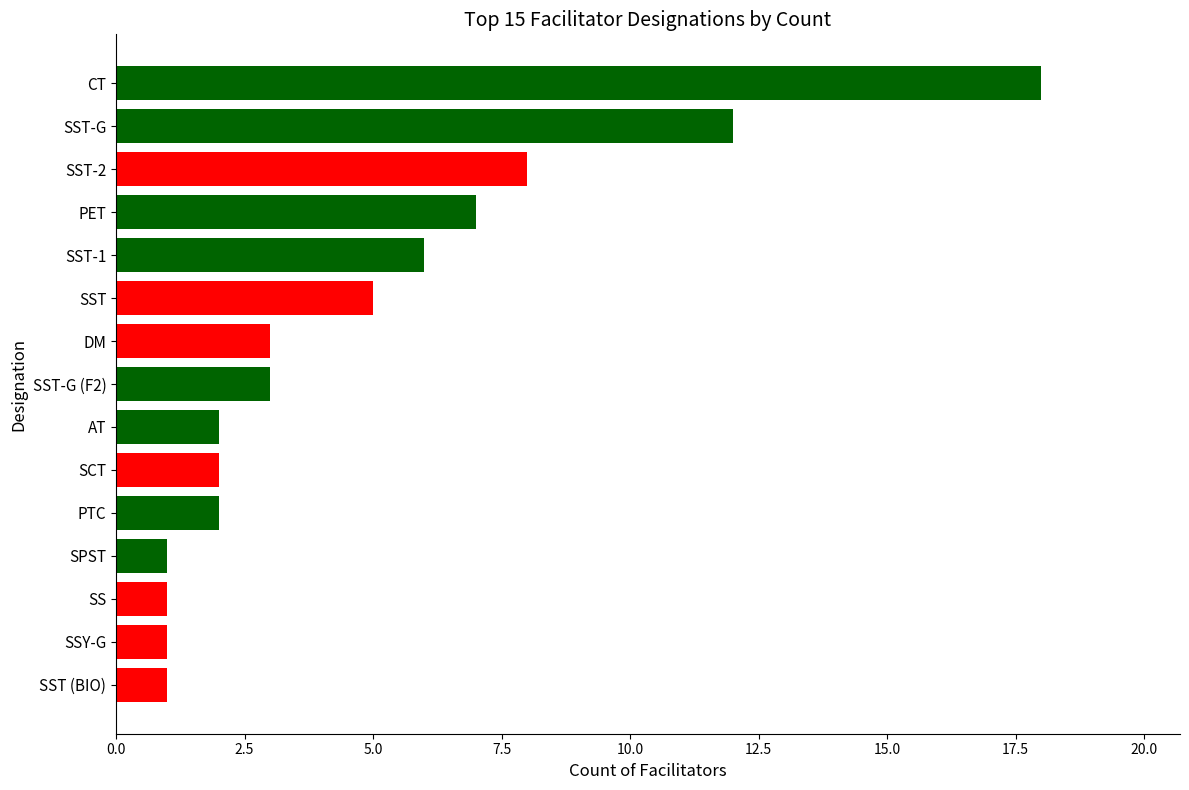

Reading top to bottom, list all the values displayed in this chart.

CT=18	SST-G=12	SST-2=8	PET=7	SST-1=6	SST=5	DM=3	SST-G (F2)=3	AT=2	SCT=2	PTC=2	SPST=1	SS=1	SSY-G=1	SST (BIO)=1